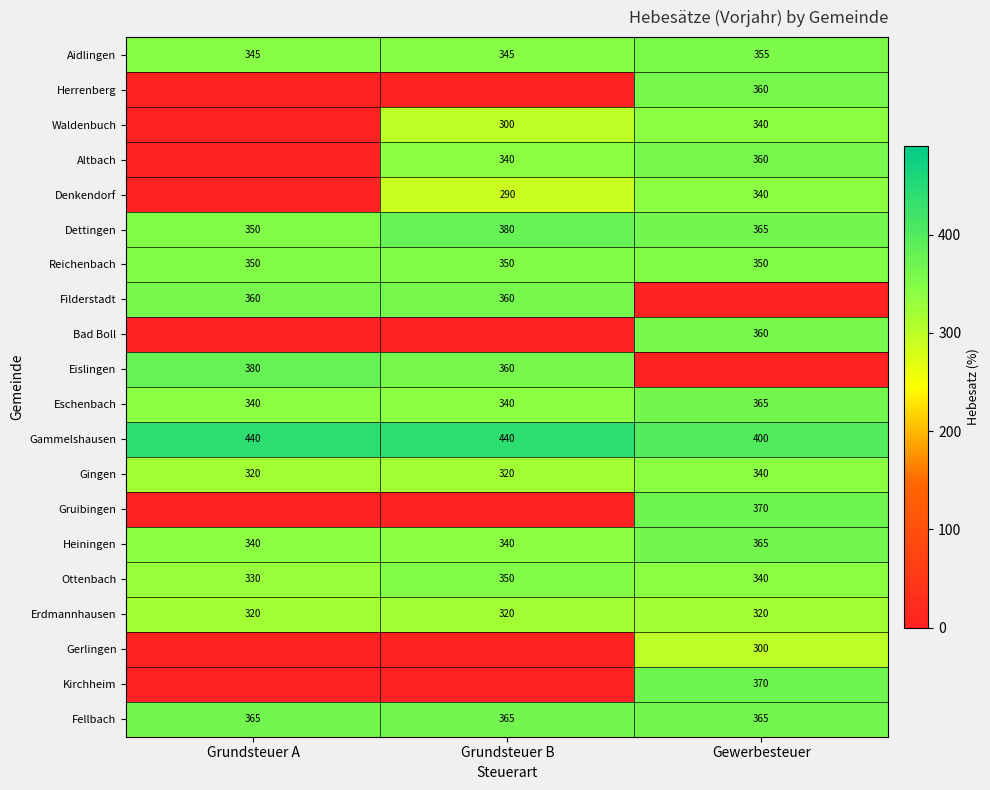

What is the lowest value of the Aidlingen series?

345